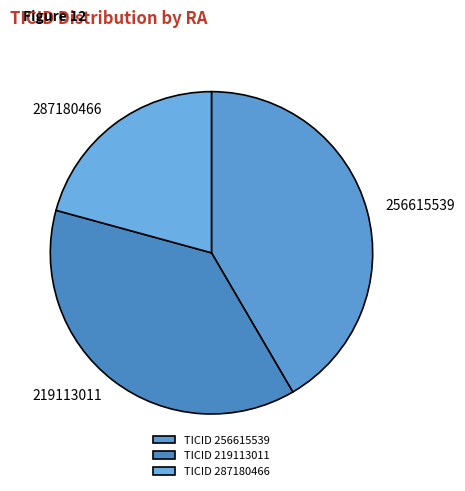

Is the sum of 219113011 and 256615539 greater than half?

Yes